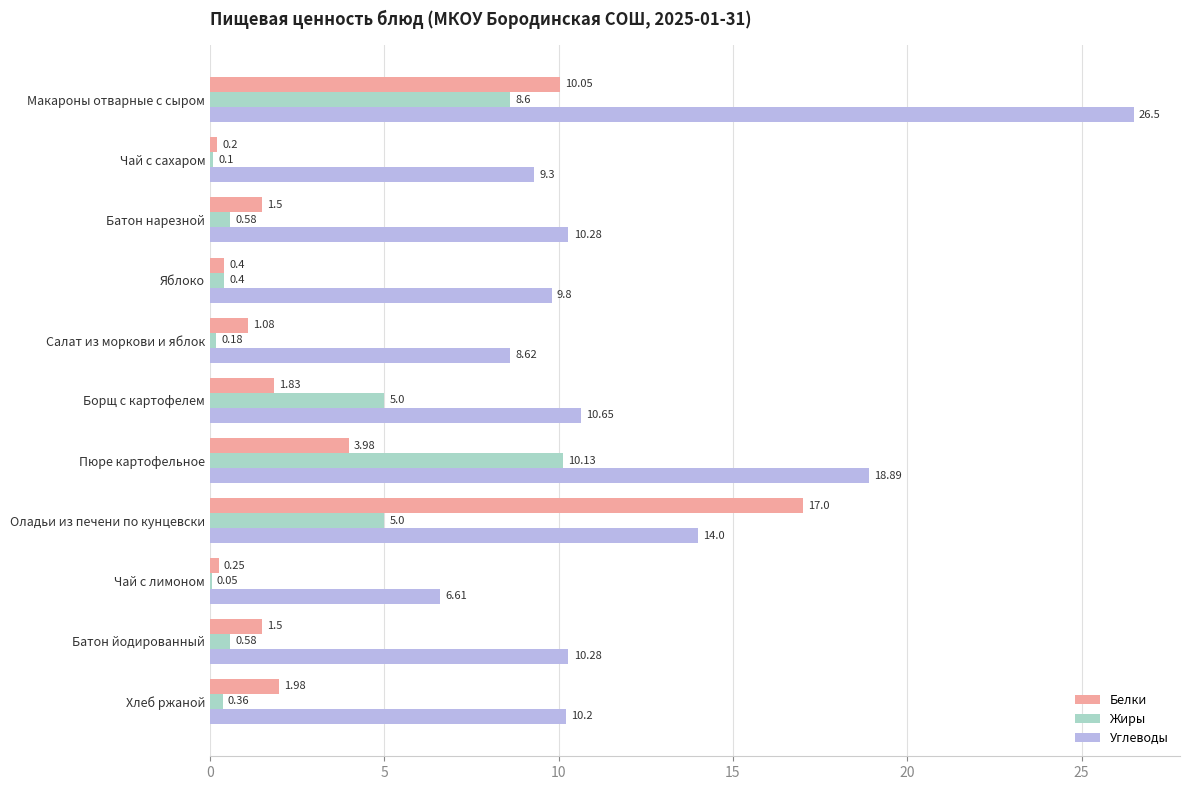

Which series changed the most between Пюре картофельное and Хлеб ржаной?

Жиры